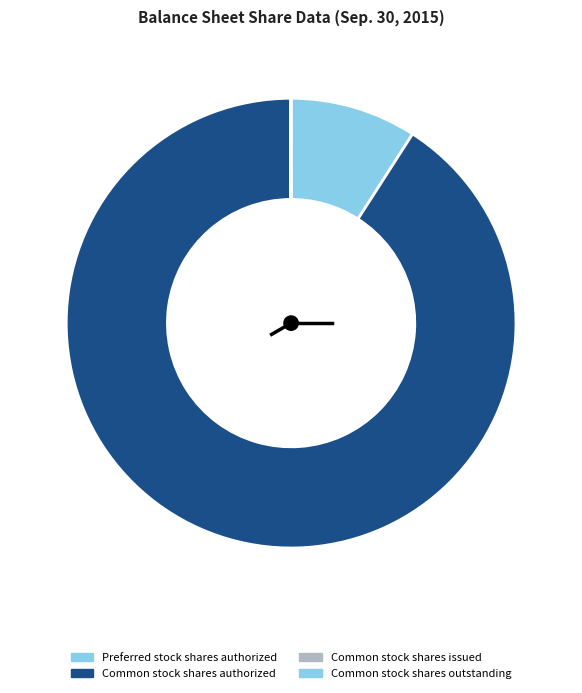

Is it true that Common stock shares authorized is 99% of the pie?

False